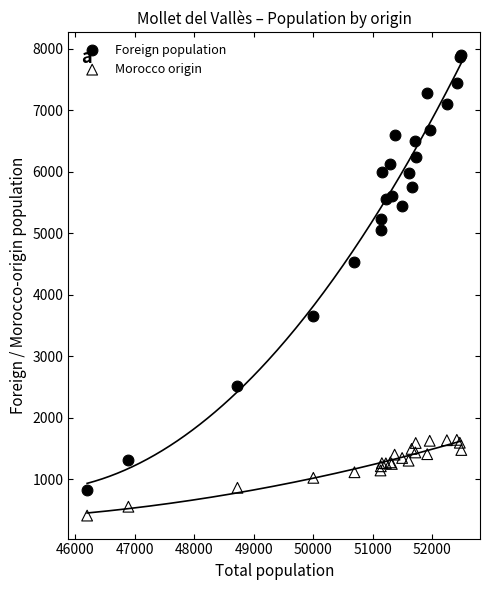

Which series has the largest Y range (max minus min)?

Foreign population